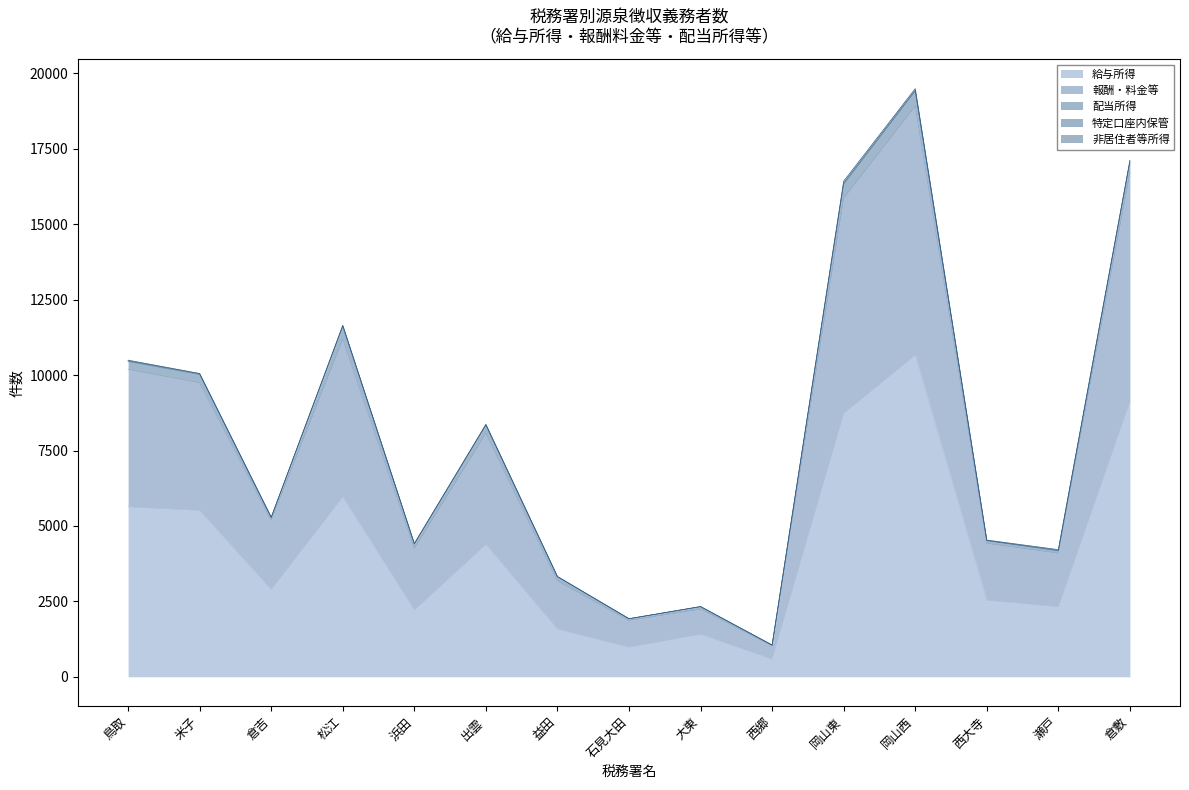

What are all the series names shown in the legend?

給与所得, 報酬・料金等, 配当所得, 特定口座内保管, 非居住者等所得